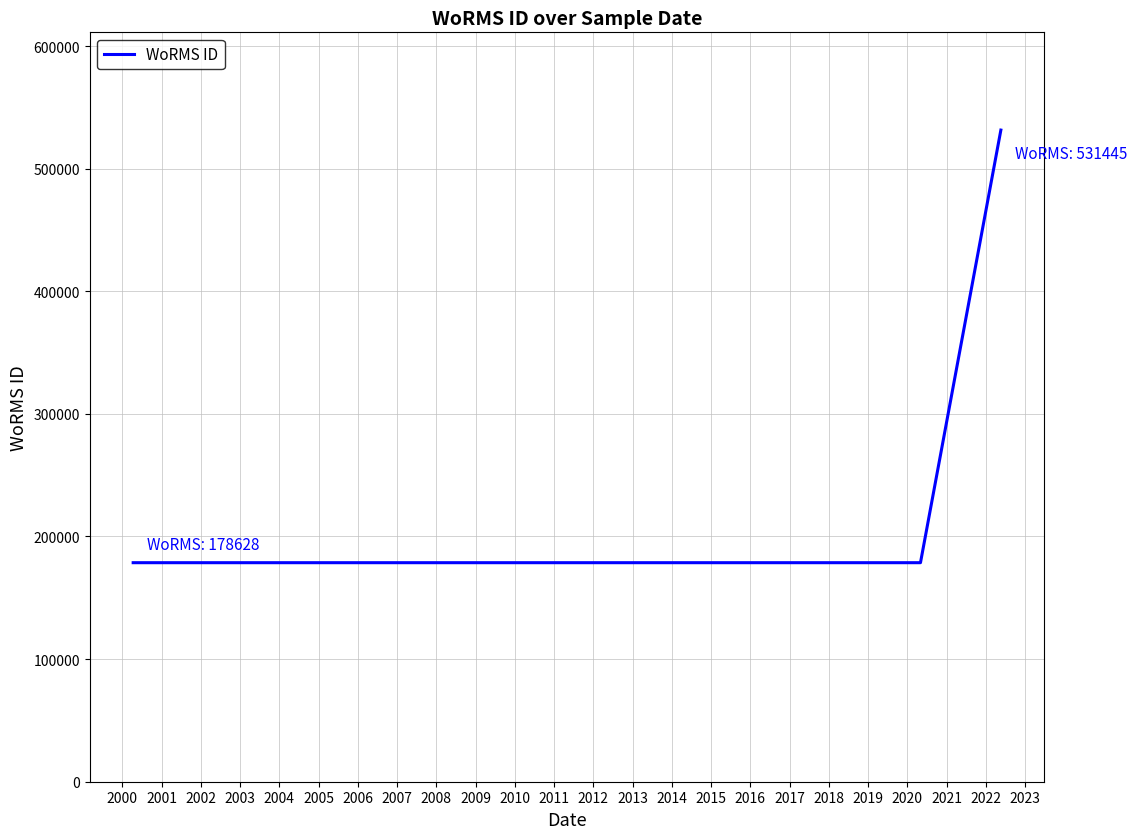

What is the smallest value displayed?

178628